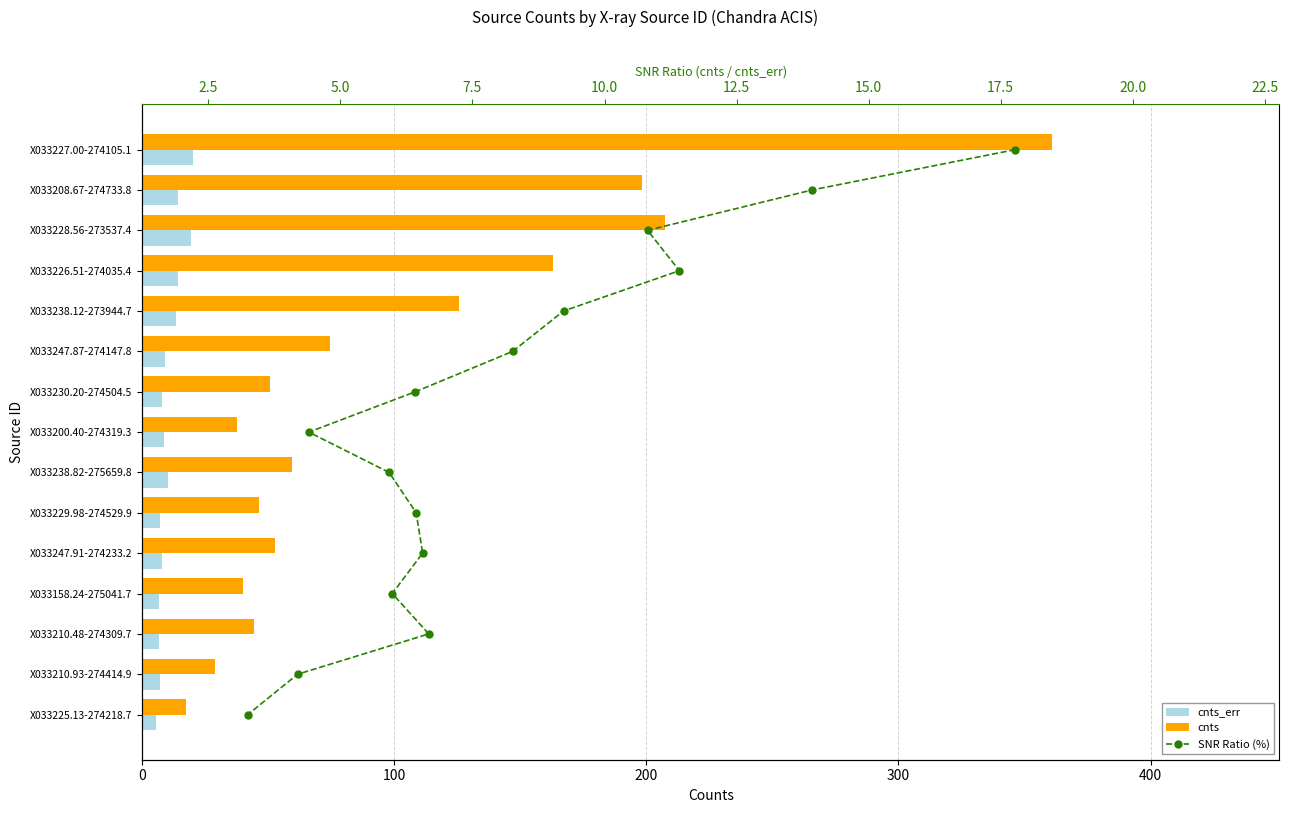

Between X033229.98-274529.9 and X033210.48-274309.7, which is larger?

X033229.98-274529.9